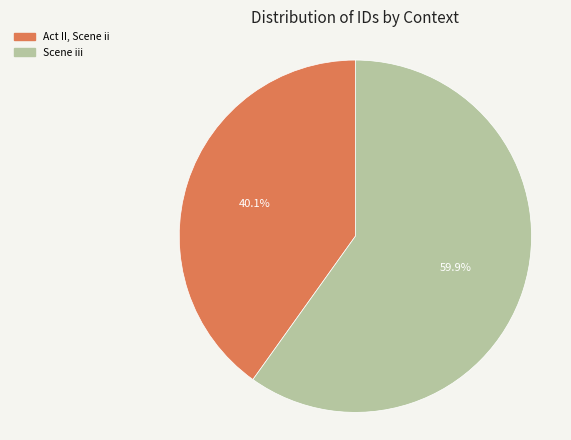

To the nearest percent, what is the difference between the Scene iii and Act II, Scene ii slice percentages?

20%